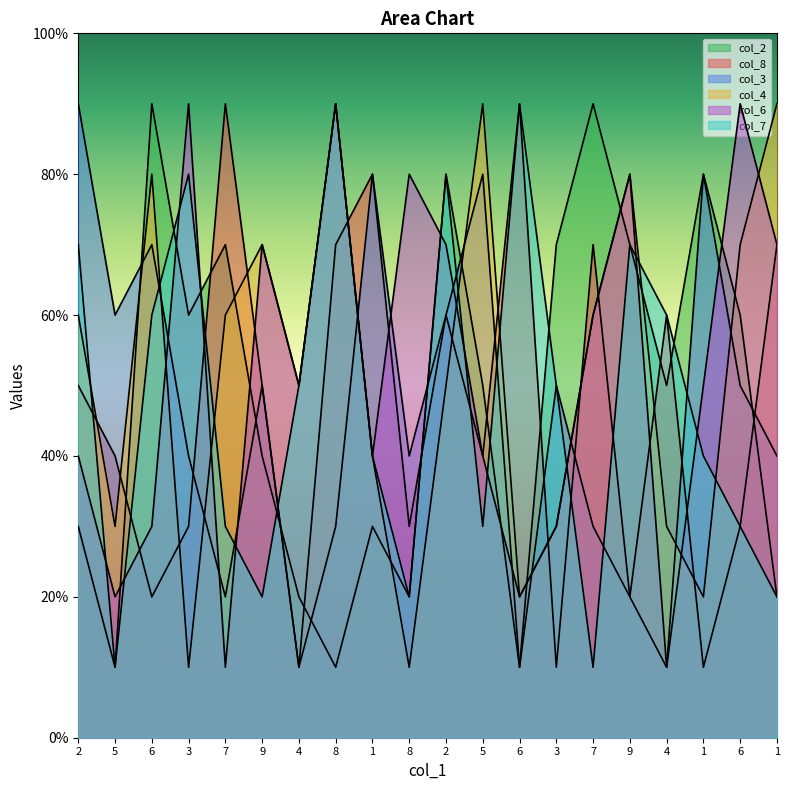

What is the greatest value displayed?

9